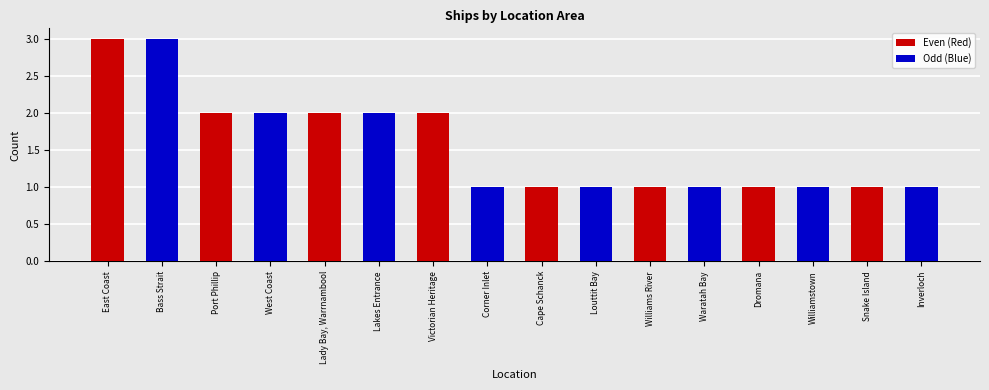

What is the sum of all Even (Red) values?

13